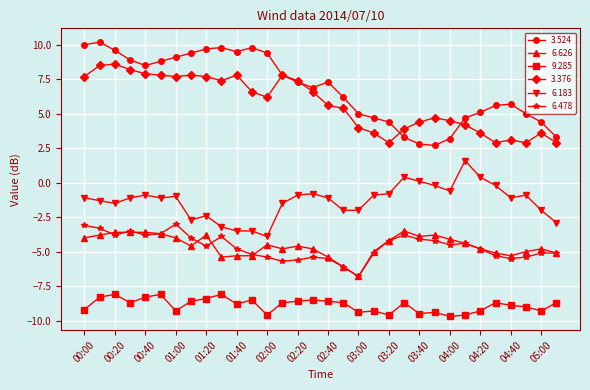

True or false: 9.285 has more than 1 interior local peaks.

True